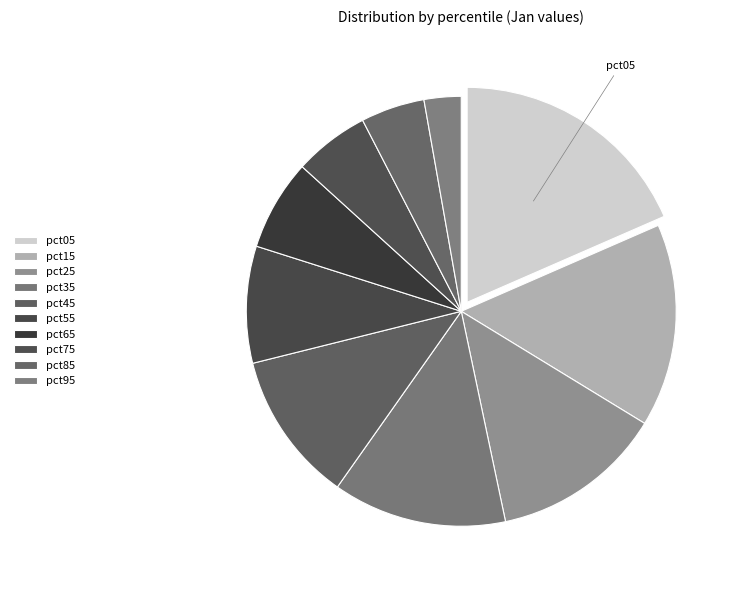

How many segments does this pie chart have?

10